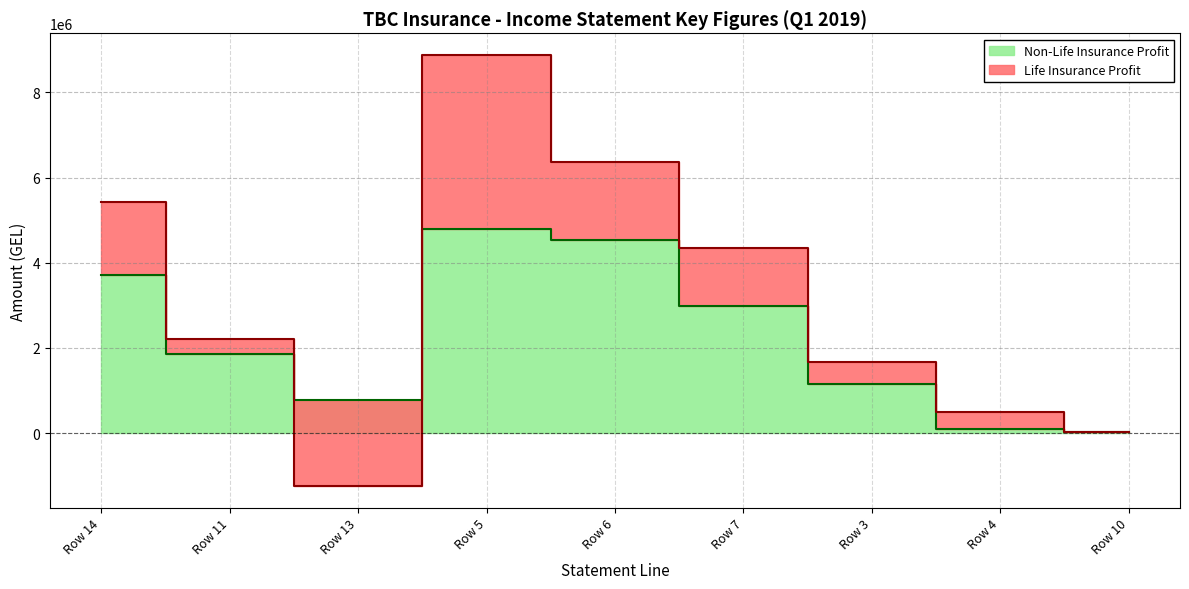

Reading right to left, extract all data points from this chart.

Row 10=38232.1	Row 4=89215.1	Row 3=1142320.4	Row 7=2981895.0	Row 6=4530799.1	Row 5=4790502.7	Row 13=785201.6	Row 11=1857159.9	Row 14=3718544.4